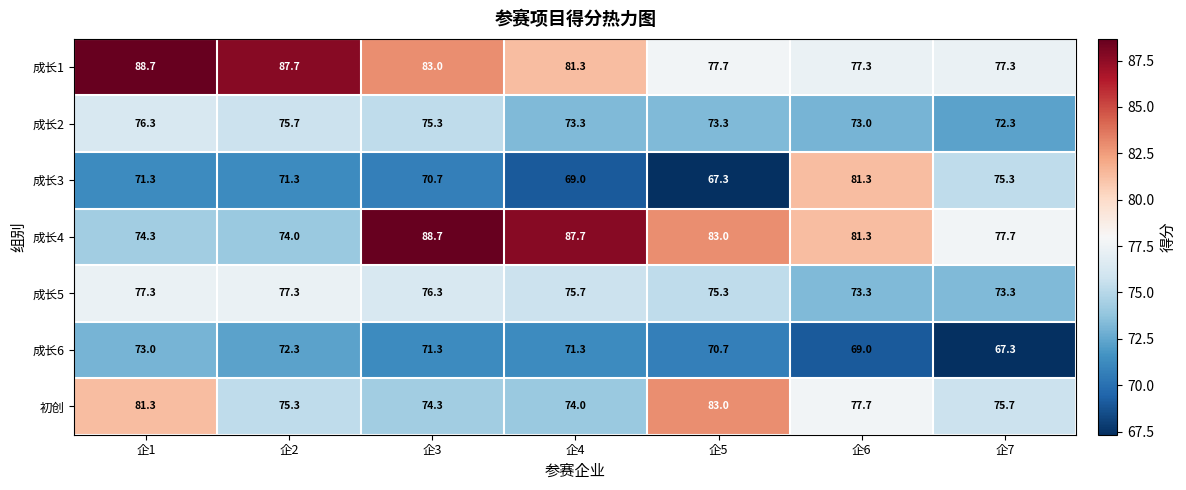

How many values in the 成长5 series are below 75?

2